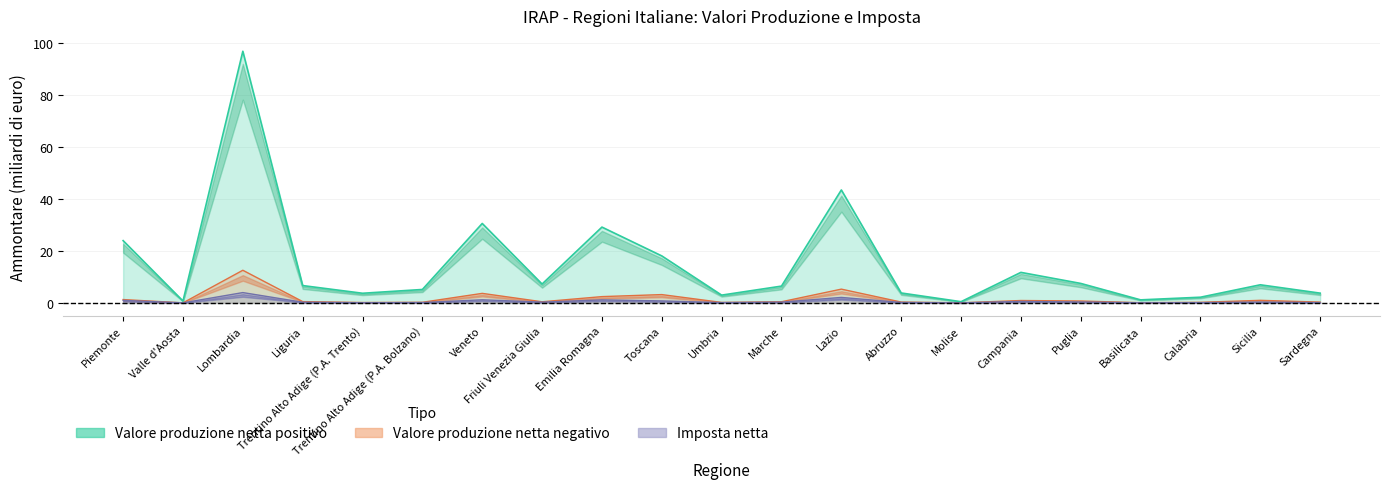

What is the label of the 14th point from the left?

Abruzzo